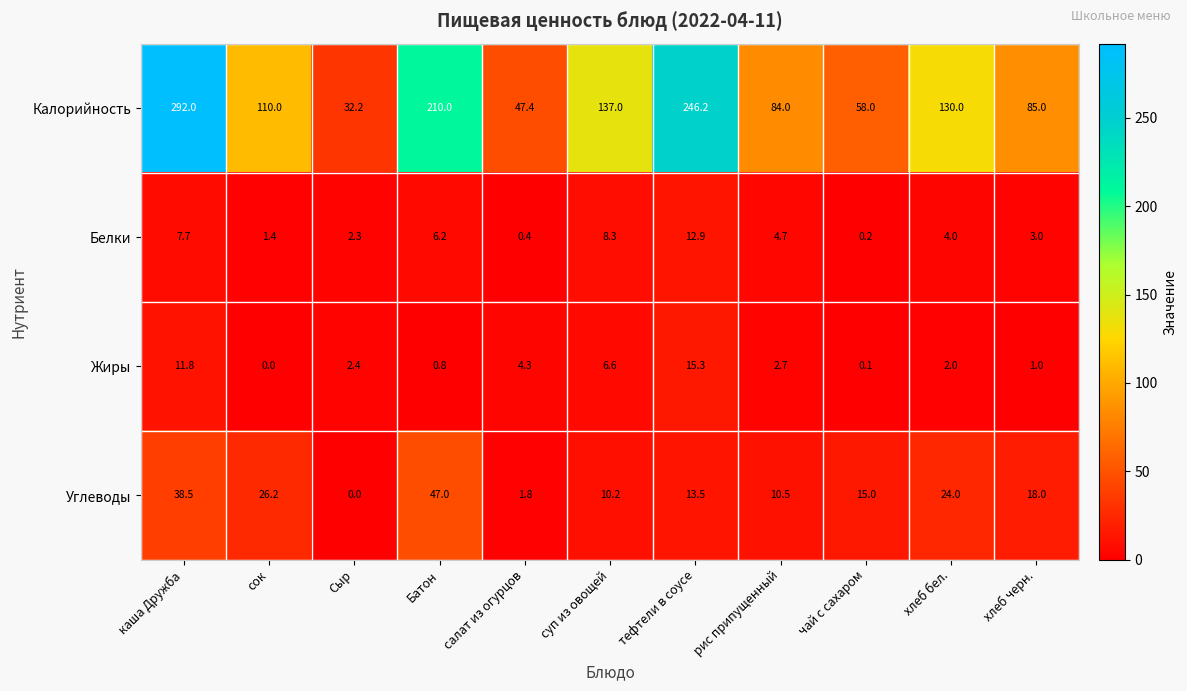

What is the maximum value shown in the chart?

292.0